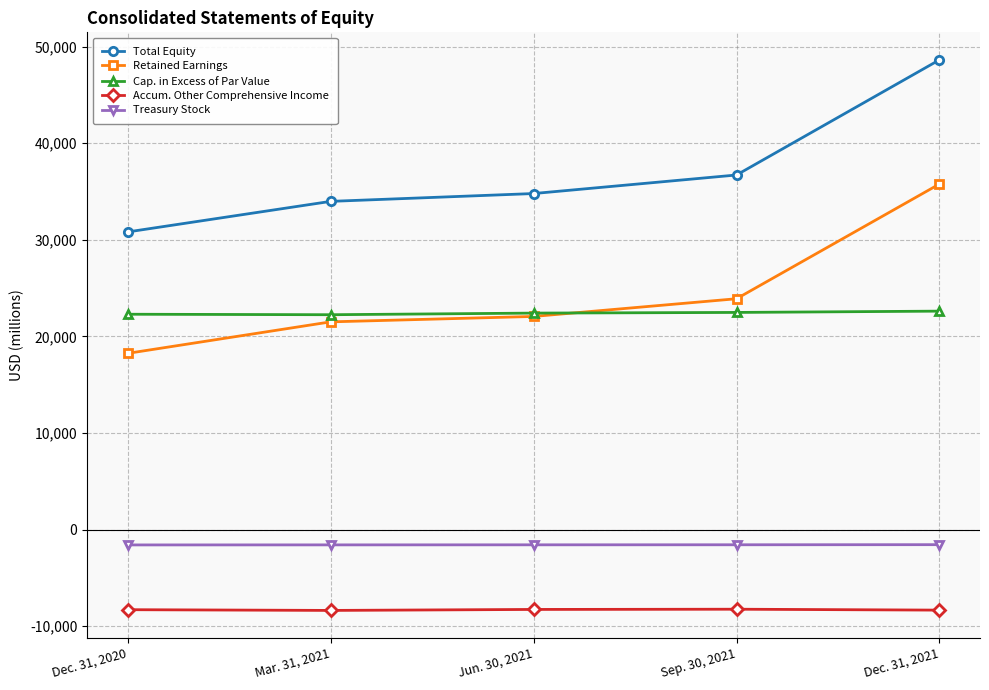

What is the spread (max minus min) of values at Mar. 31, 2021?

42344